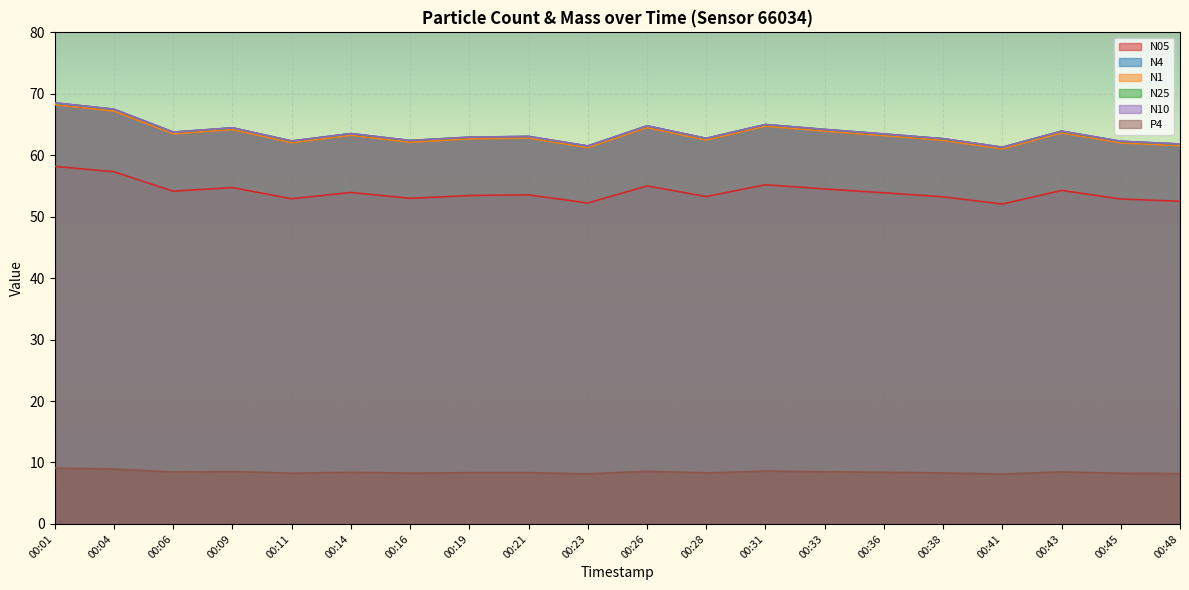

Is the value of N4 at 00:28 greater than the value of N10 at 00:06?

No